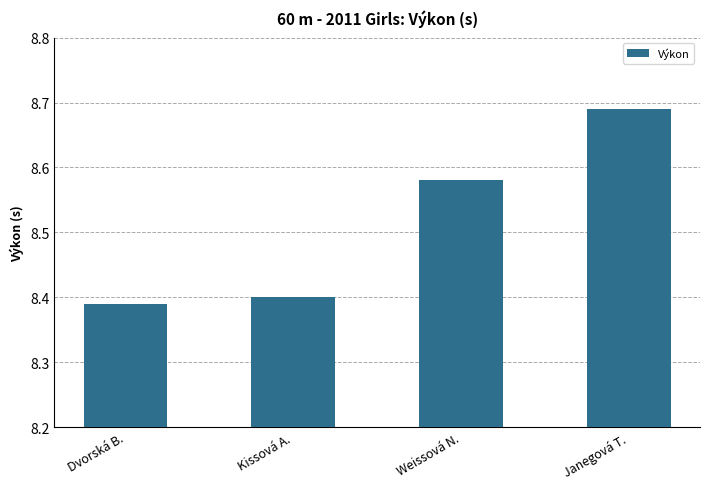

Which category has the highest value across all series?

Janegová T.